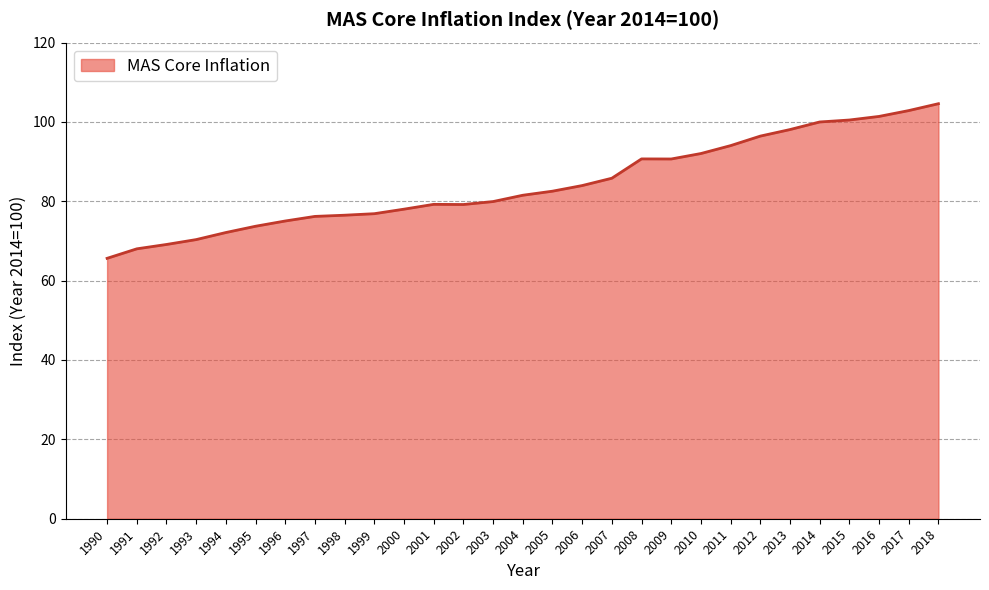

The value at 2001 is 135.7. True or false?

False